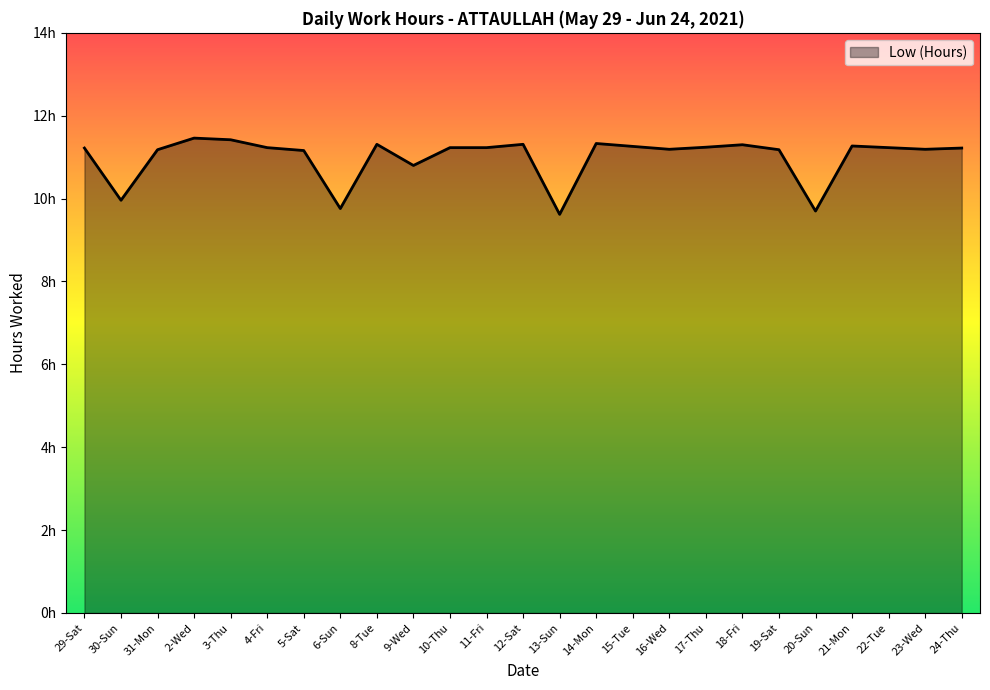

At which label is the value closest to 10?

30-Sun